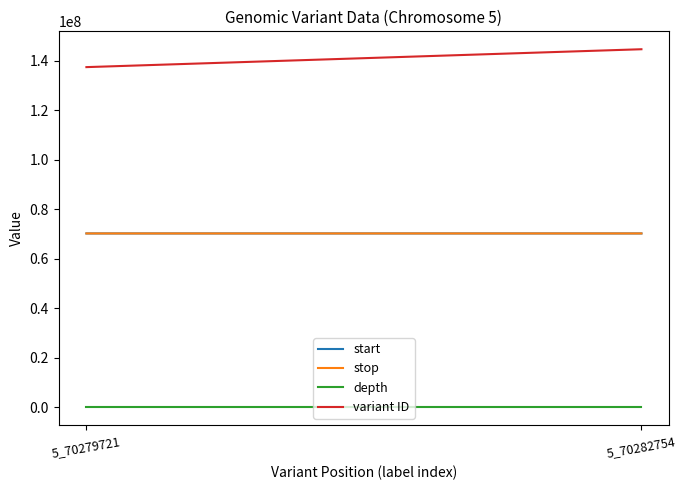

What are all the series names shown in the legend?

start, stop, depth, variant ID